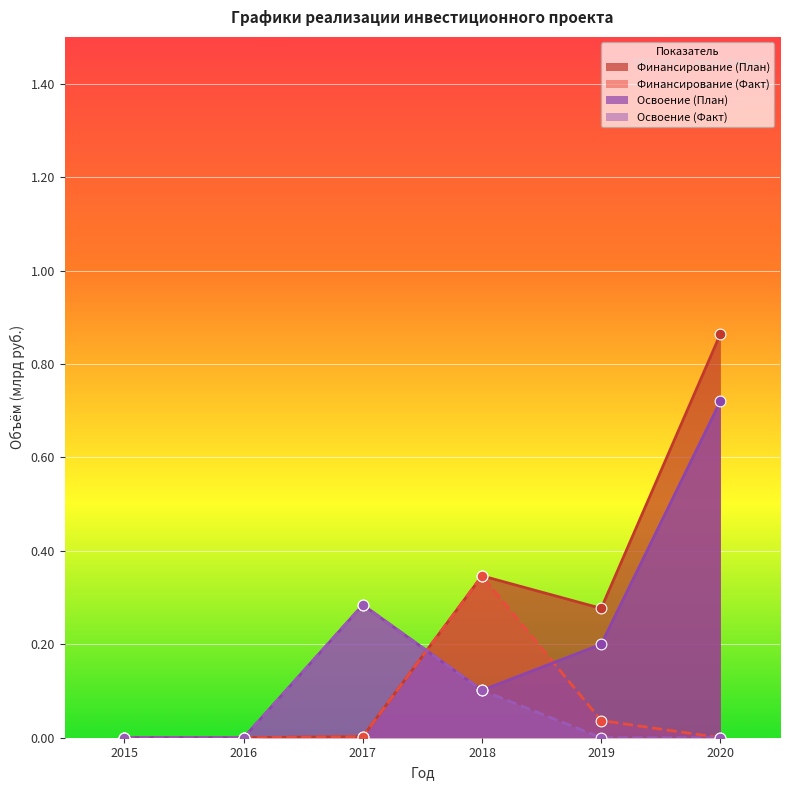

Which series has the widest spread of Y values?

Финансирование (План)